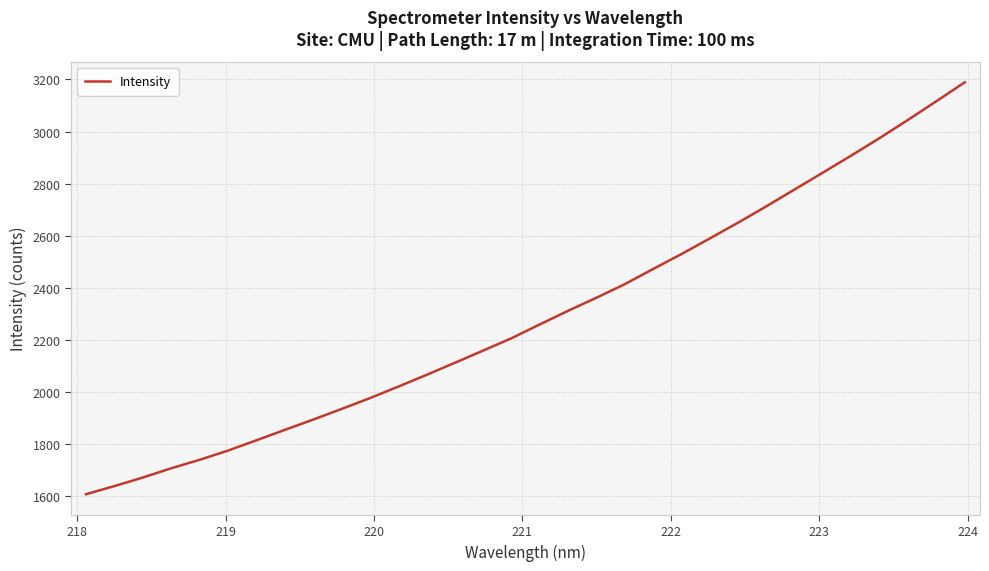

What is the difference between the maximum and minimum values?

1583.4